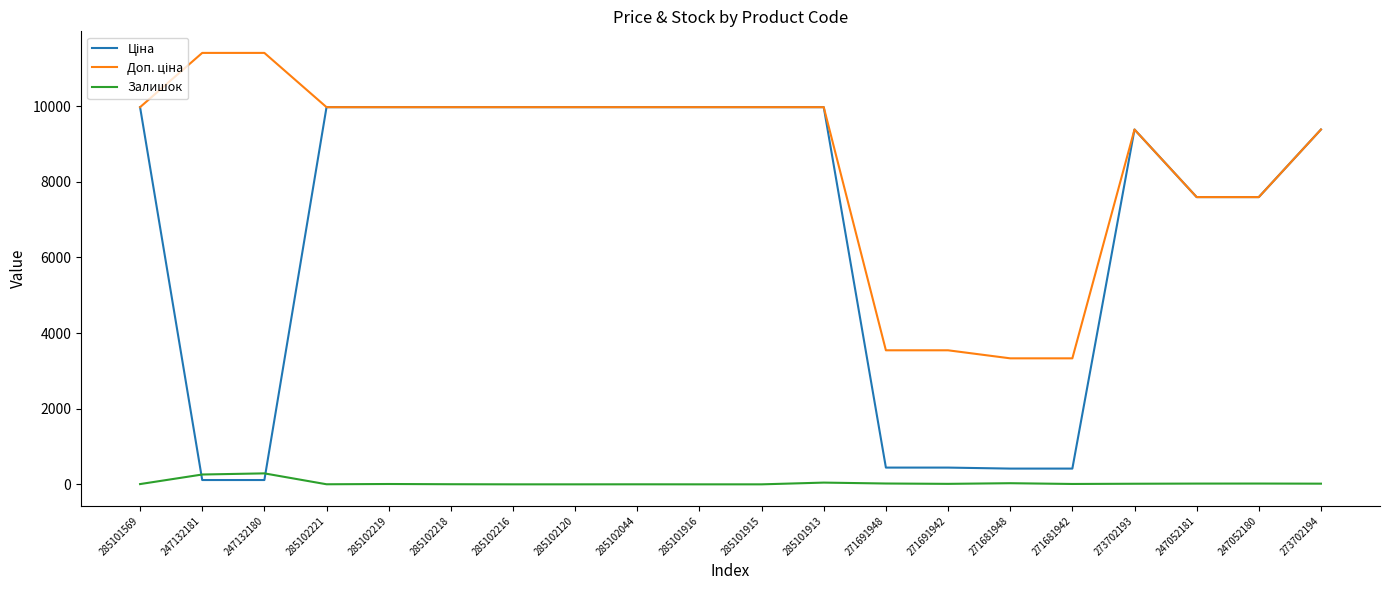

What position from the left is 285101915?

11